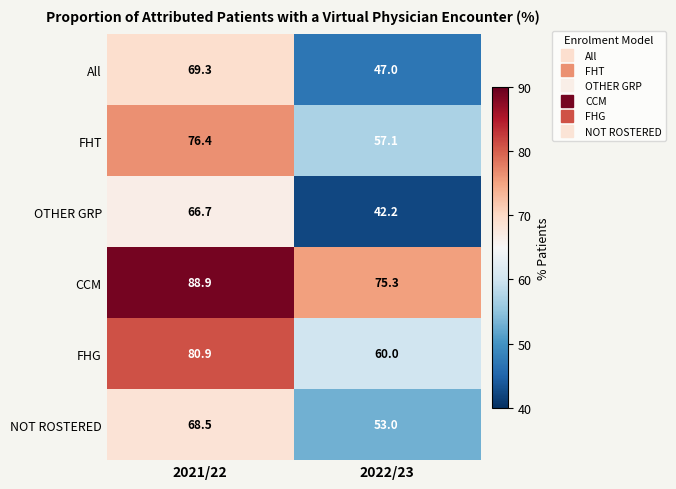

How many categories are shown in the chart?

2